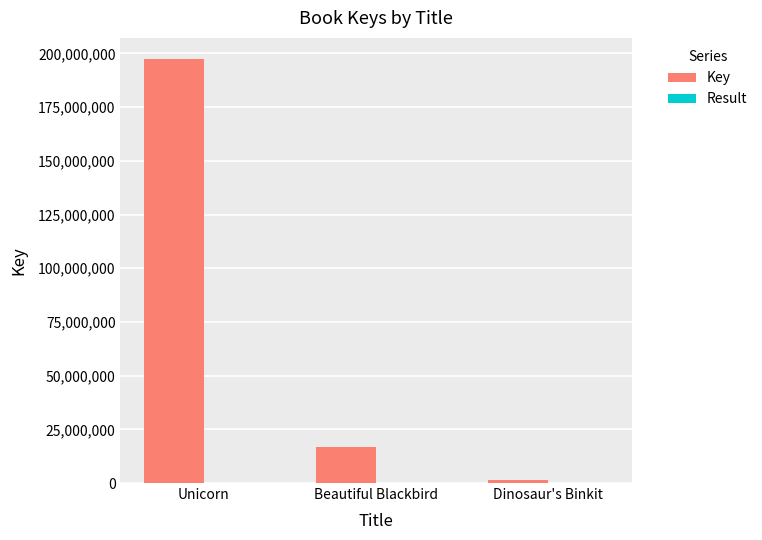

Between Unicorn and Dinosaur's Binkit, which series saw the biggest shift?

Key